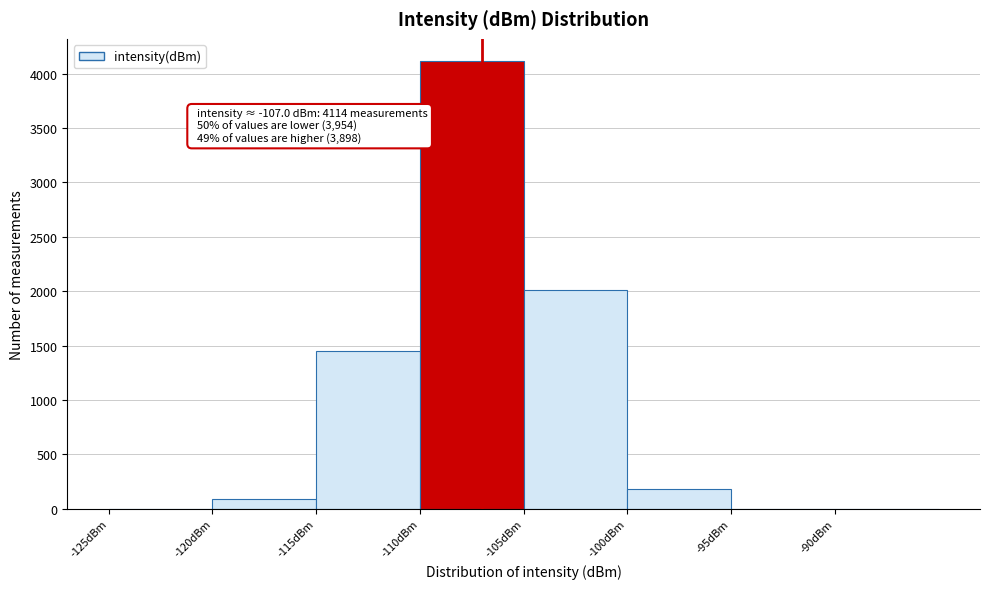

Which range on the x-axis has the tallest bar?

-110 to -105